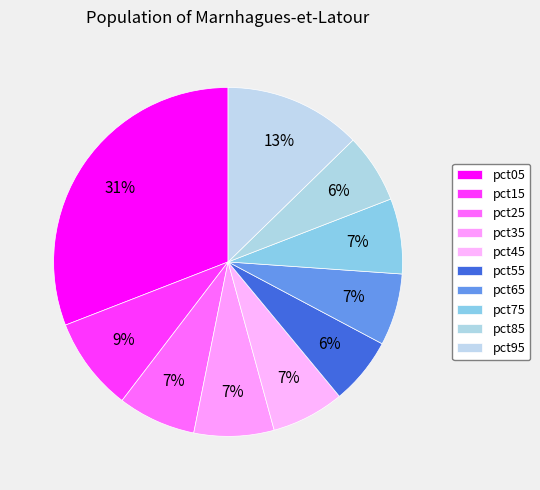

Is there a majority slice in this chart?

No